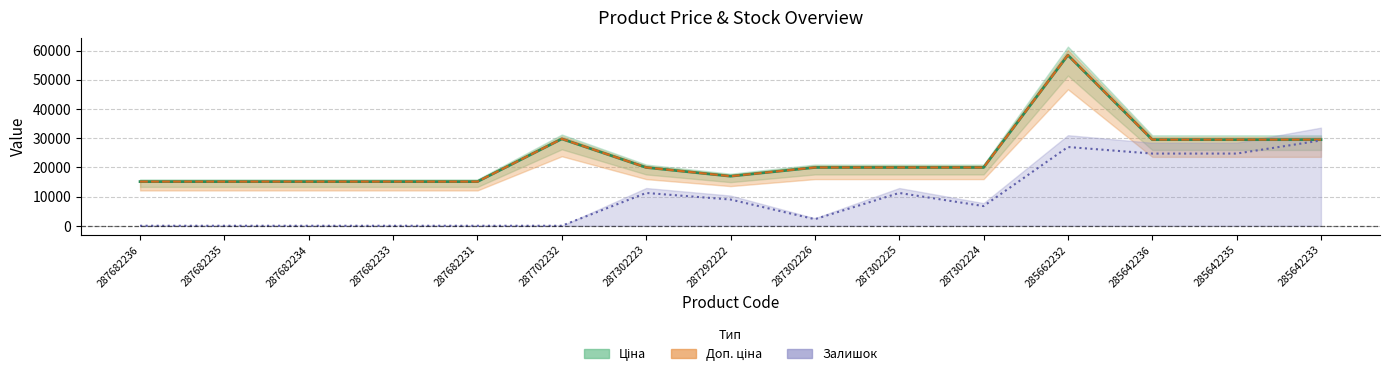

At how many categories does at least one series exceed 27913?

5